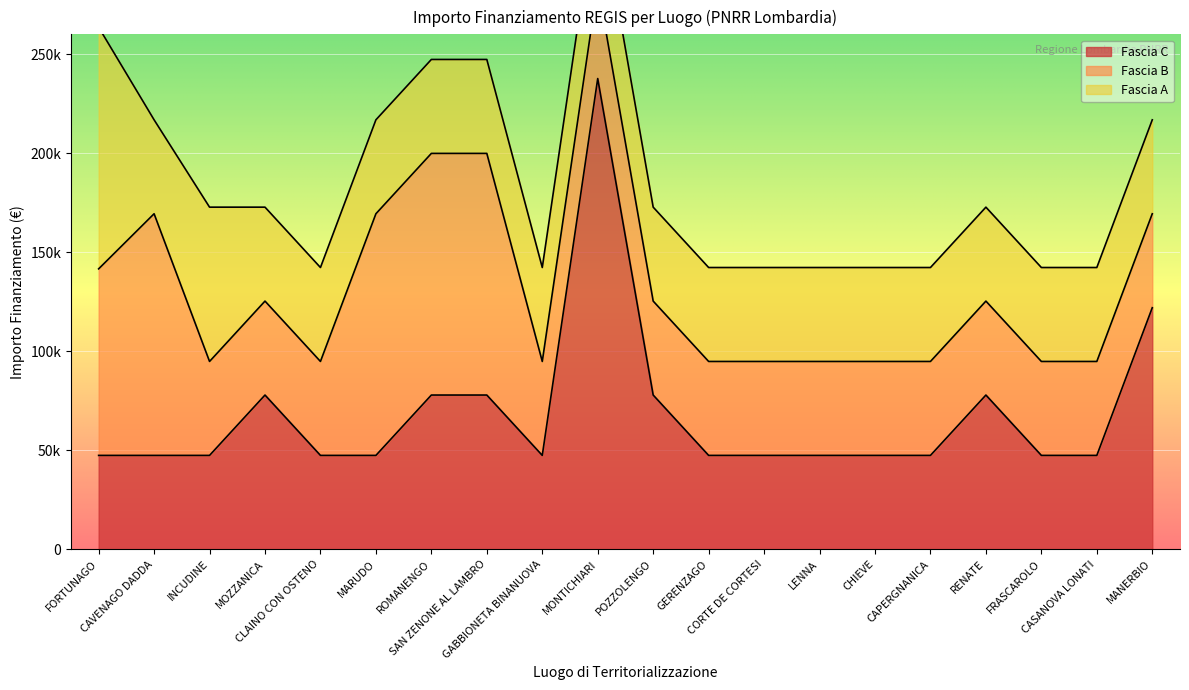

True or false: Fascia C has a value of 18341 at CASANOVA LONATI.

False